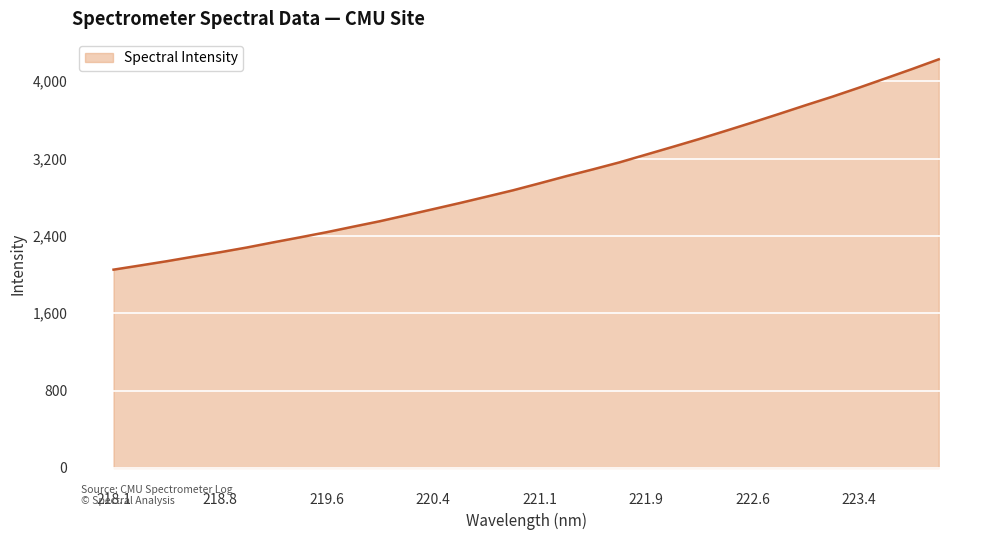

What is the minimum value shown in the chart?

2050.7